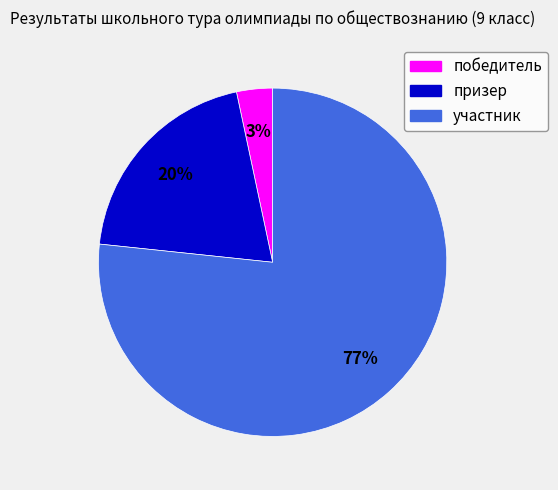

Is победитель the majority of the pie?

No